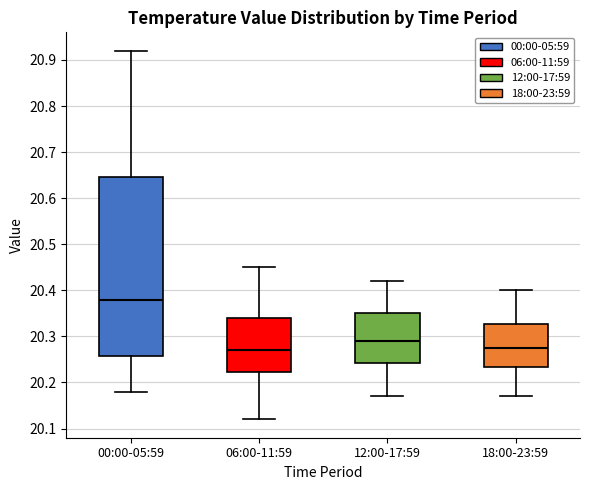

Reading left to right, transcribe this box plot: for each box, give where its median line is, the range the box spans, and where its two whiskers end, as read against the y-axis. The values are not printed on the chart, so give them approximately, as read against the axis.

00:00-05:59: median 20.38, box 20.26 to 20.65, whiskers 20.18 to 20.92
06:00-11:59: median 20.27, box 20.22 to 20.34, whiskers 20.12 to 20.45
12:00-17:59: median 20.29, box 20.24 to 20.35, whiskers 20.17 to 20.42
18:00-23:59: median 20.28, box 20.23 to 20.33, whiskers 20.17 to 20.40